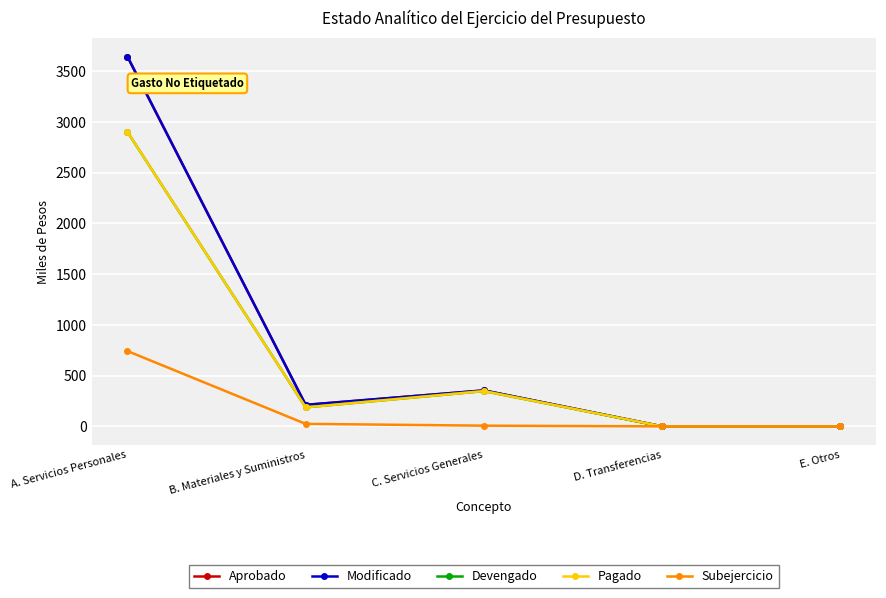

Is this an area chart (filled region under the line)?

No